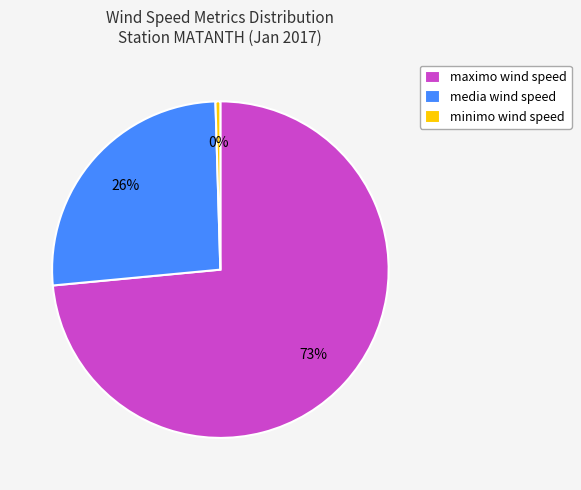

To the nearest percent, what is the average slice percentage?

33%